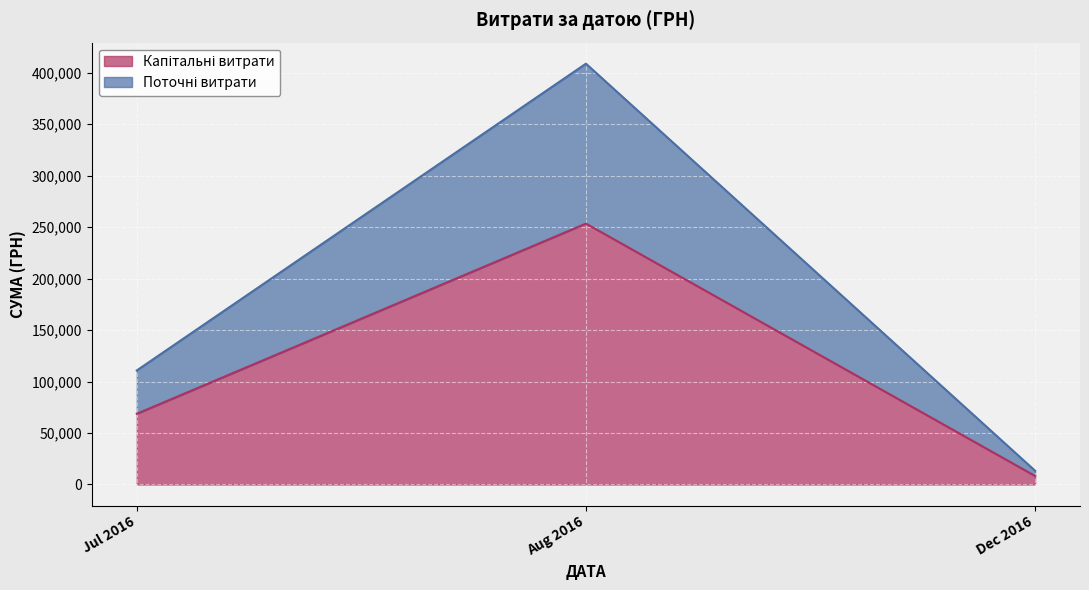

At which category is the sum across all series the highest?

Aug 2016